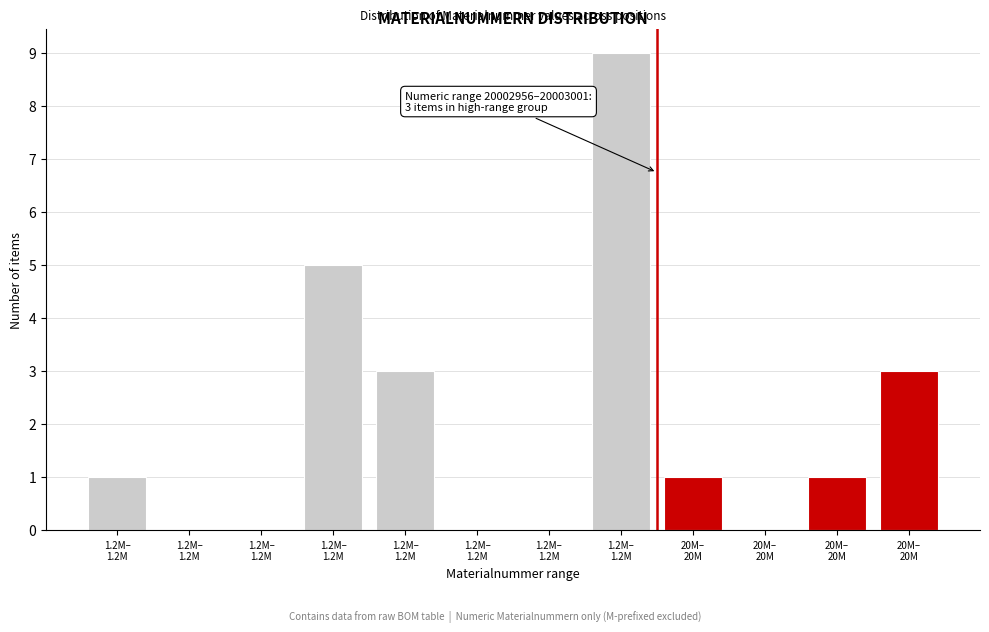

Are the bars horizontal?

No